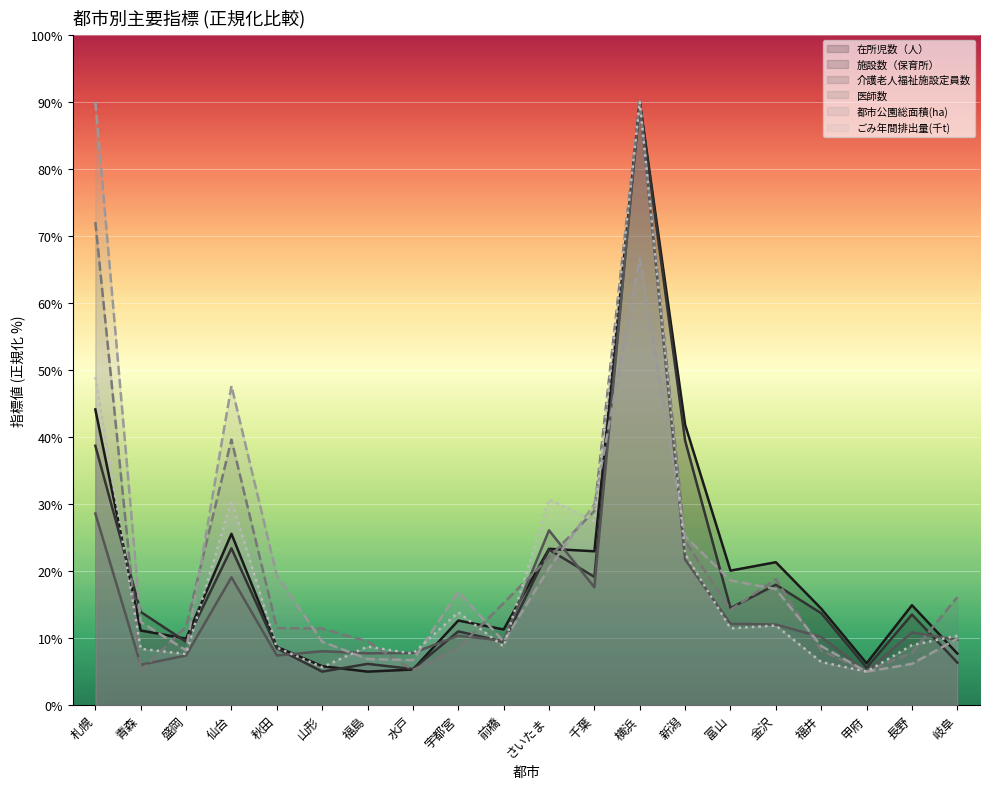

The 医師数 series shows 16.1 at 岐阜. True or false?

True